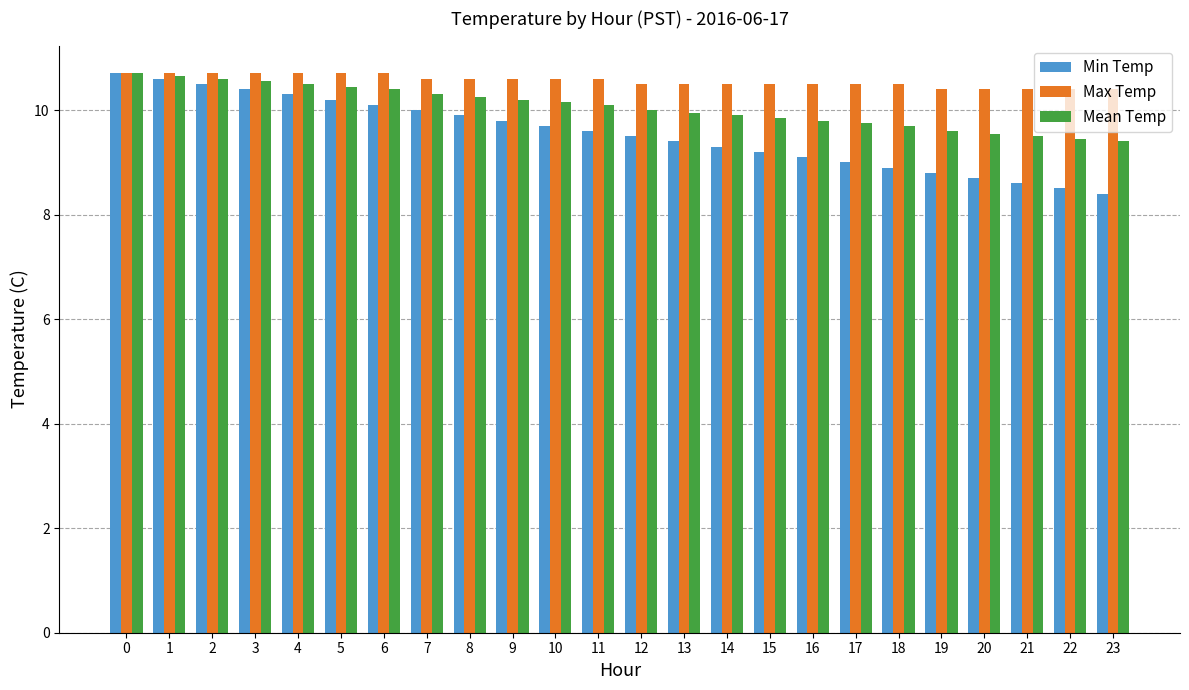

What is the maximum value shown in the chart?

10.7